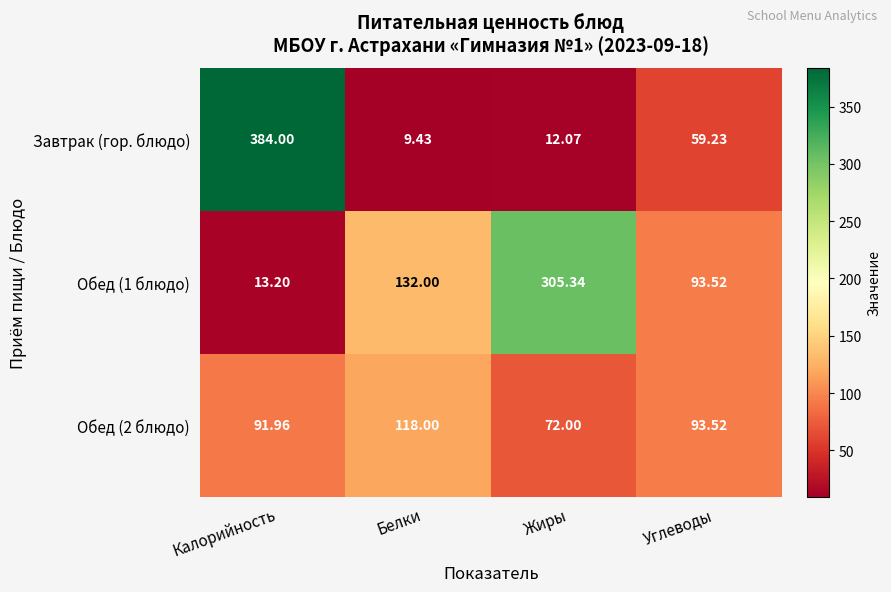

Where does the Обед (2 блюдо) series first go above 93?

Белки